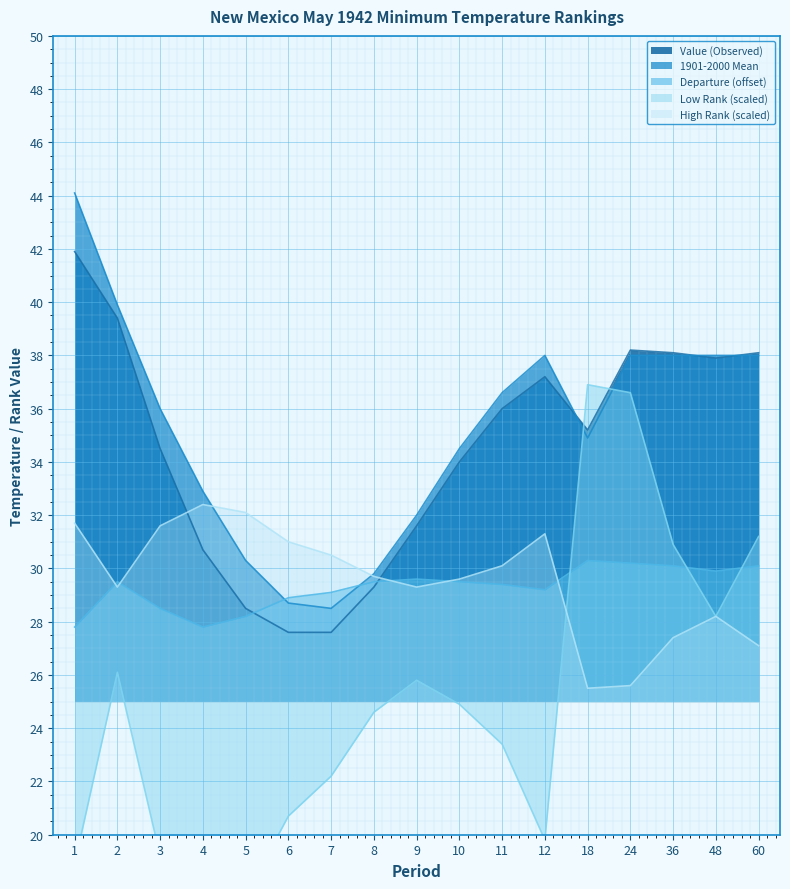

What is the total value across all series at 1?

164.4